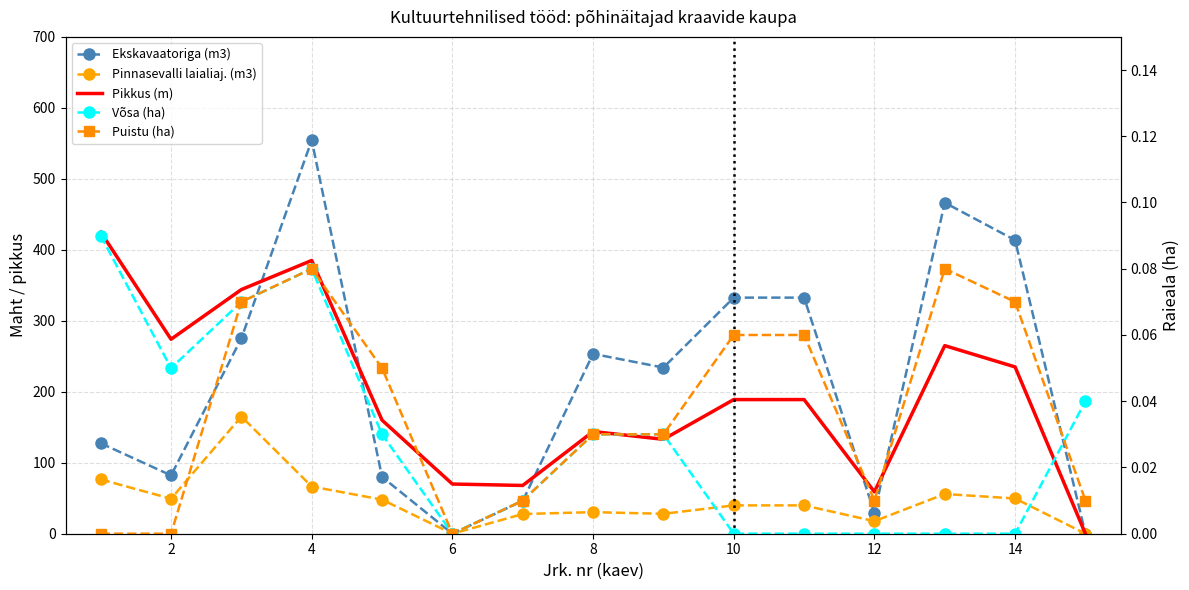

In Pinnasevalli laialiaj. (m3), how many points are higher than both neighbors (excluding endpoints)?

3